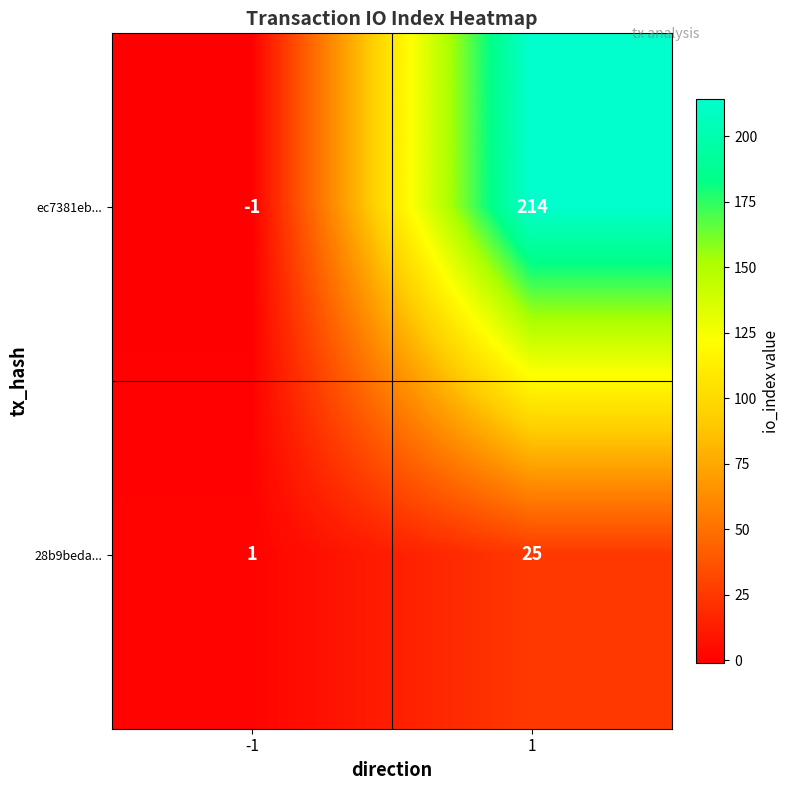

The ec7381eb... series shows -1 at -1. True or false?

True